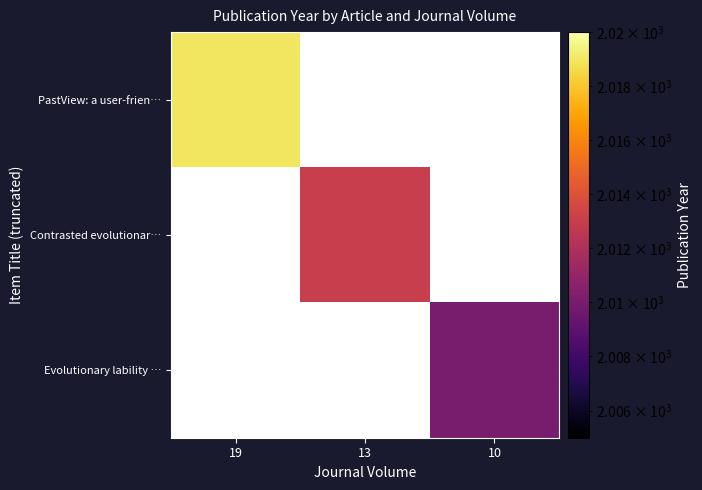

Is the value of PastView: a user-frien… at 10 greater than the value of Contrasted evolutionar… at 13?

No